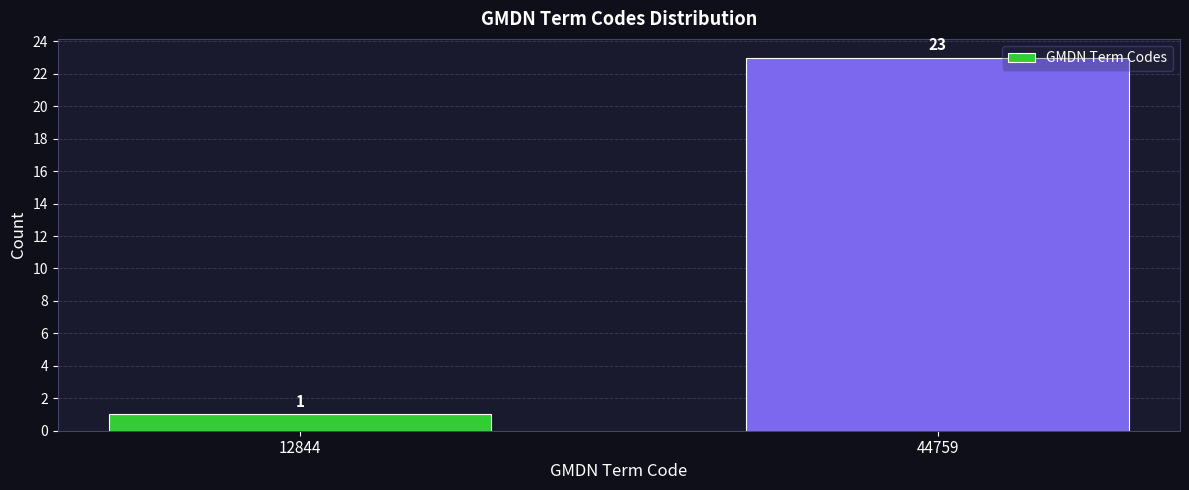

Reading left to right, list all the values displayed in this chart.

12844=1	44759=23